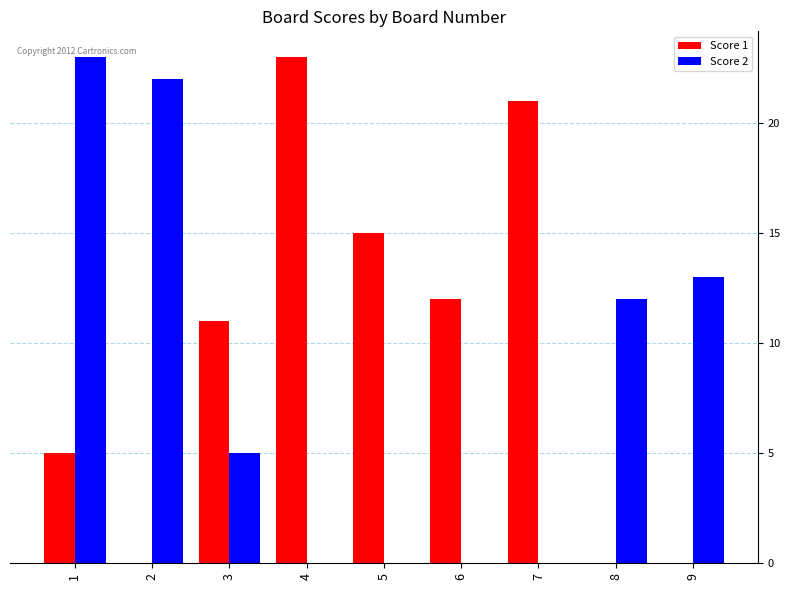

What is the sum of all Score 2 values?

75